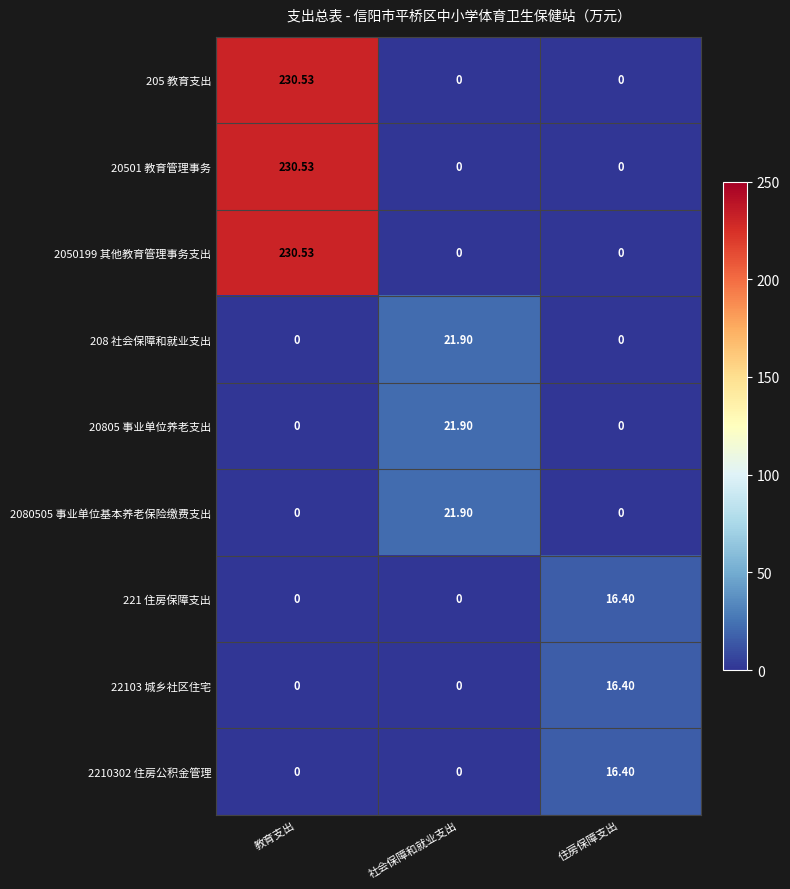

Which category has the highest value across all series?

教育支出